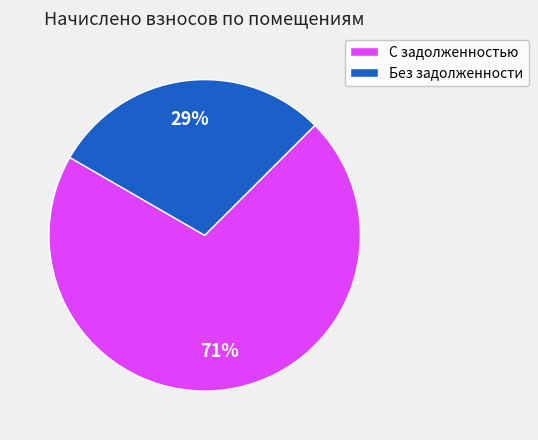

How many slices are in this pie chart?

2